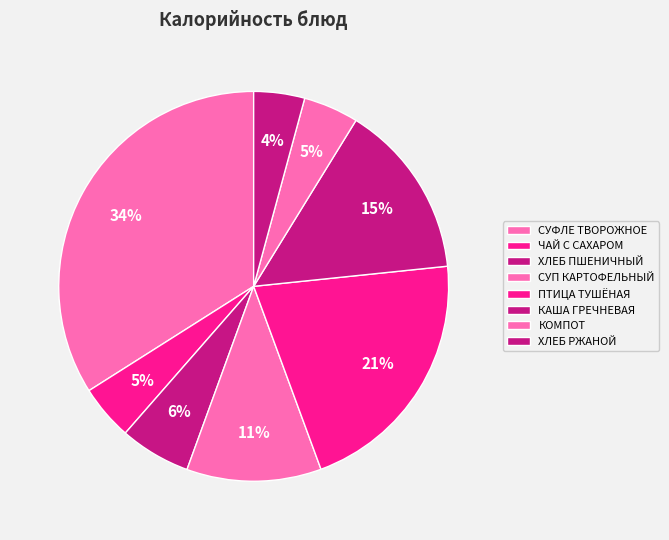

Count the number of slices in the pie.

8